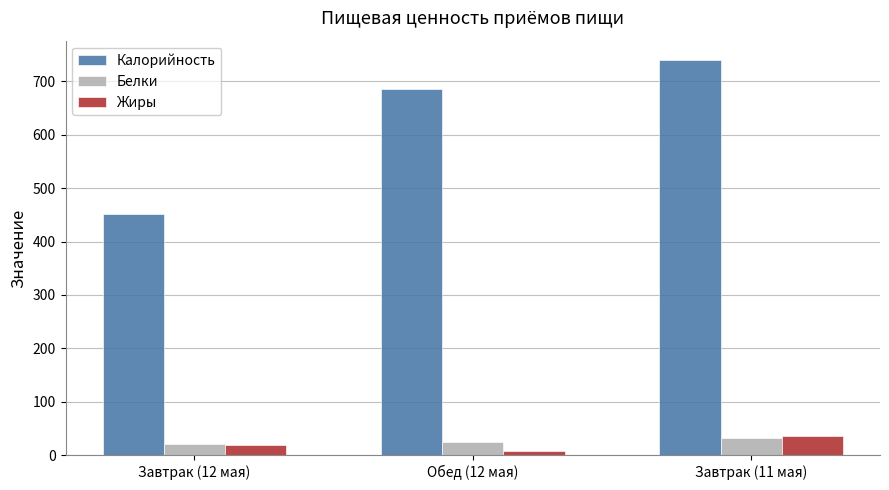

Which category has the highest value across all series?

Завтрак (11 мая)